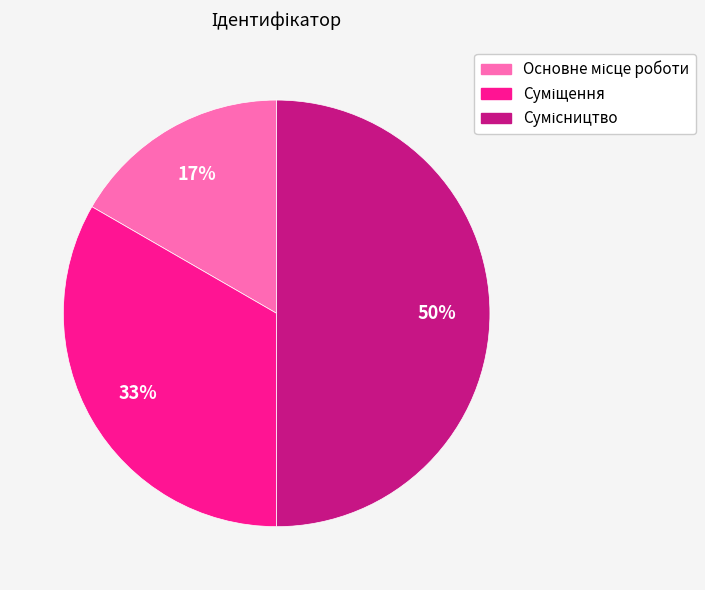

To the nearest percent, what is the average slice percentage?

33%